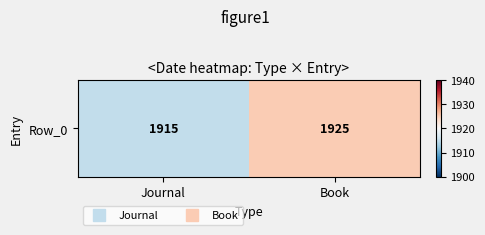

How many categories are shown in the chart?

2